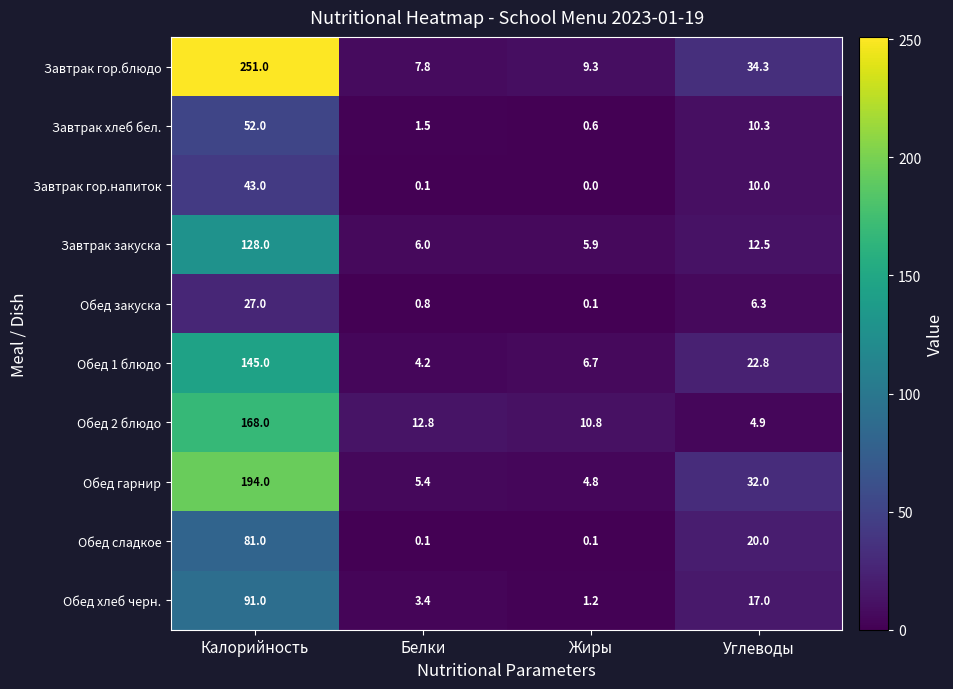

What is the difference between the maximum and minimum values in the Завтрак гор.блюдо series?

243.2